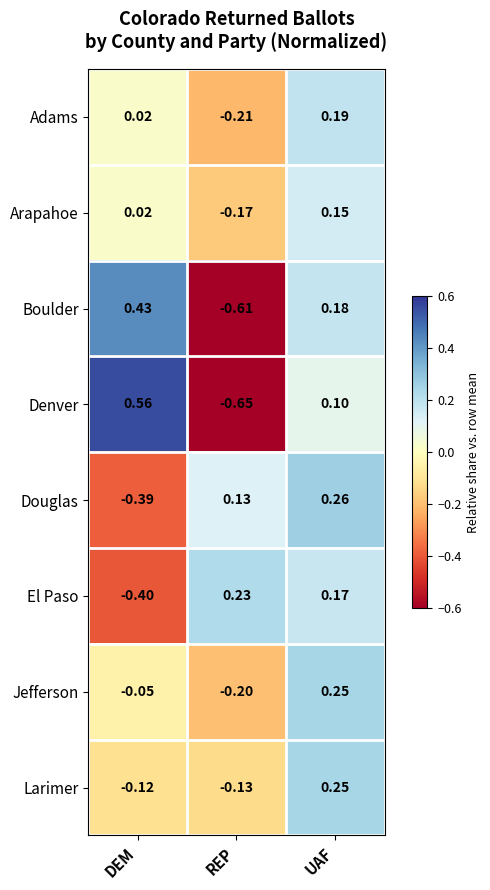

At which label is Arapahoe closest to 0?

DEM